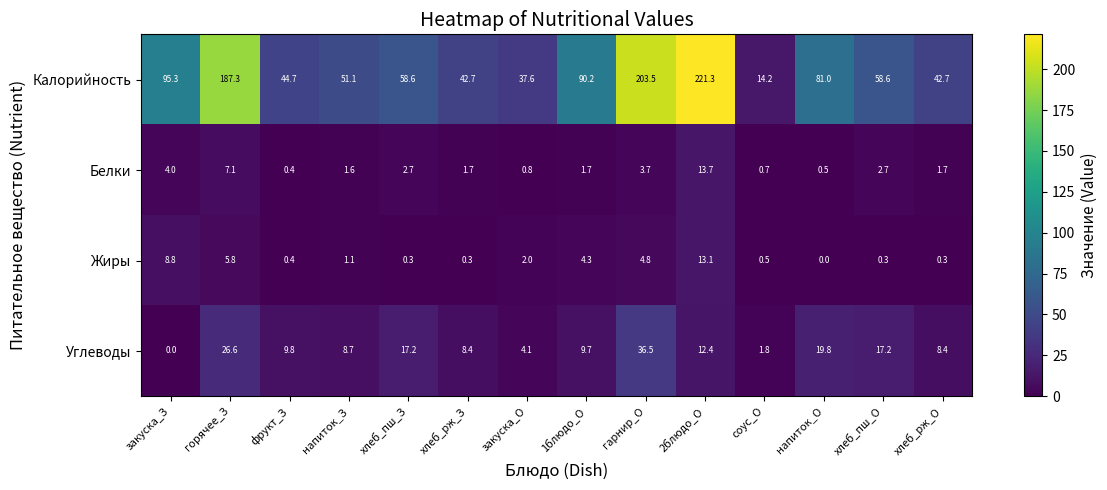

Which series changed the most between соус_О and напиток_О?

Калорийность